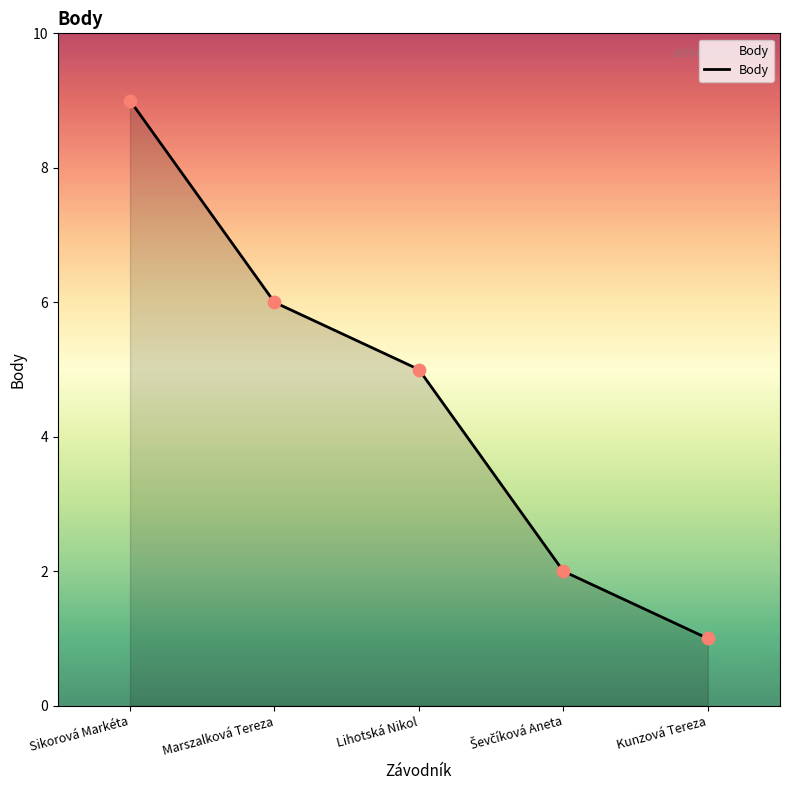

Which has a higher value, Lihotská Nikol or Sikorová Markéta?

Sikorová Markéta